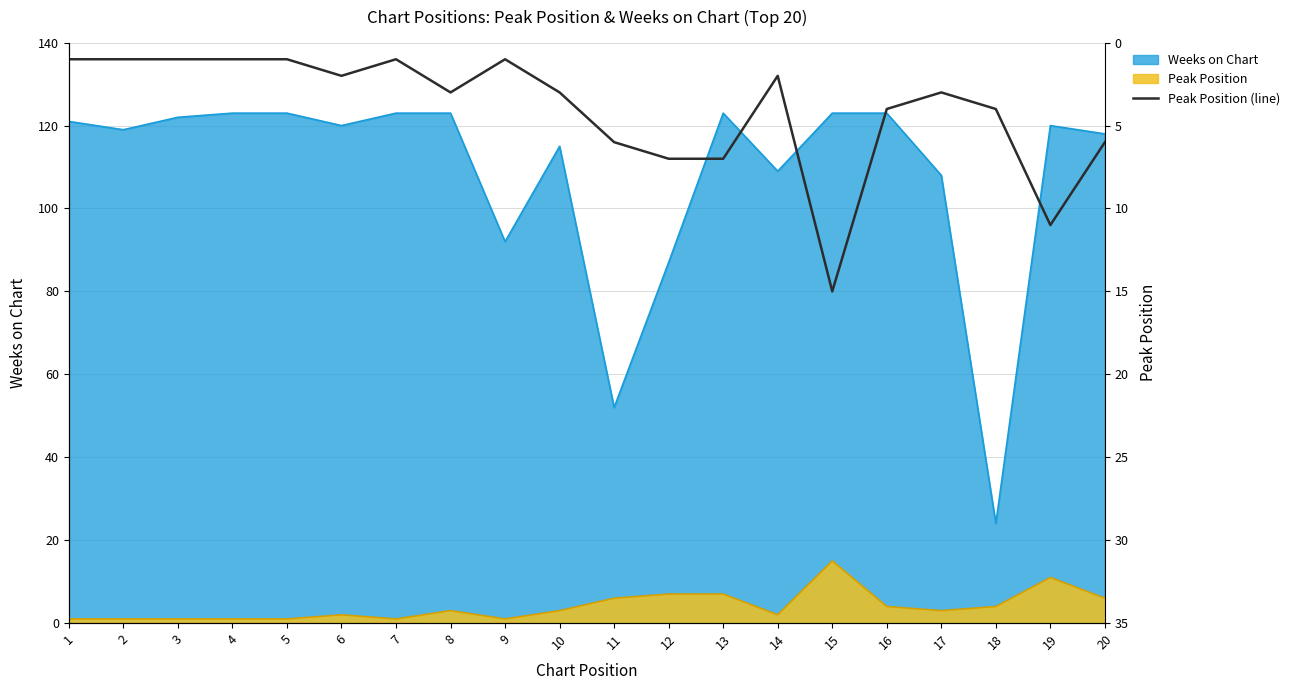

True or false: the data shows 0 at 2.

False